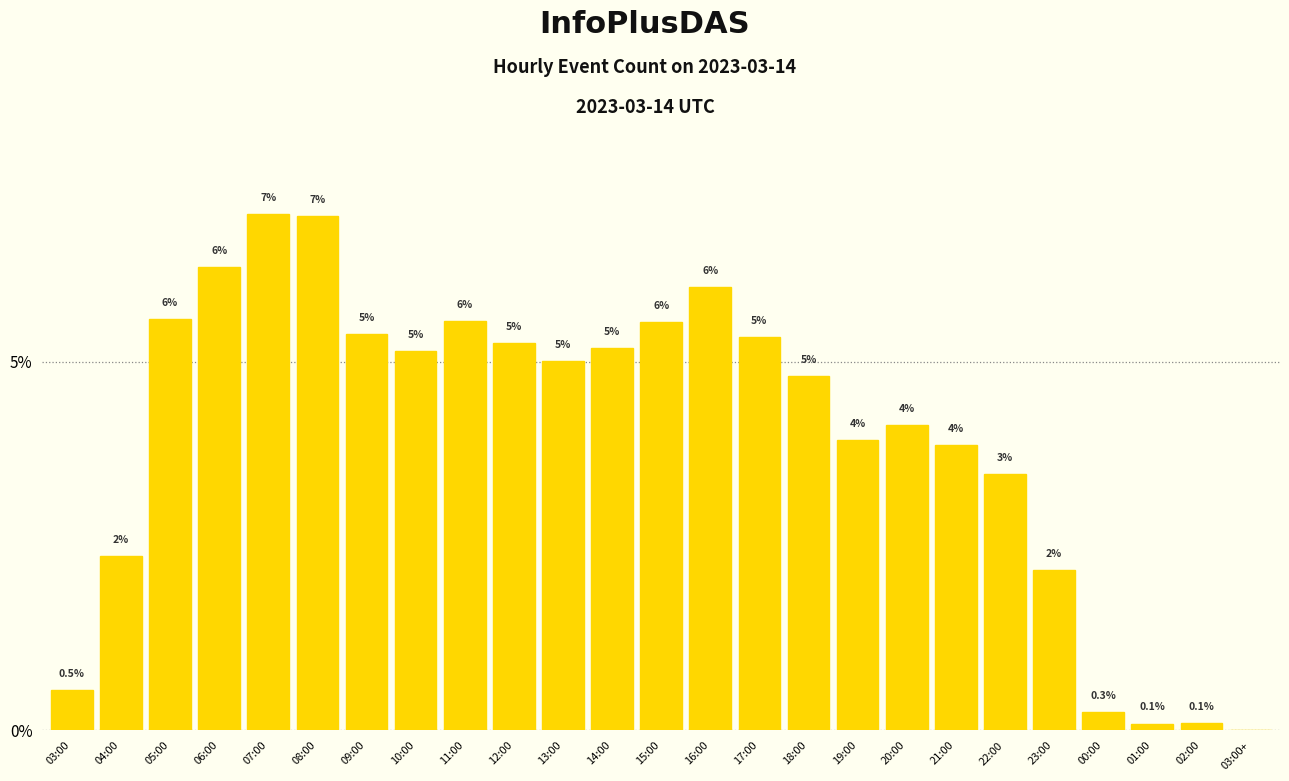

What is the sum of all values?

100.0